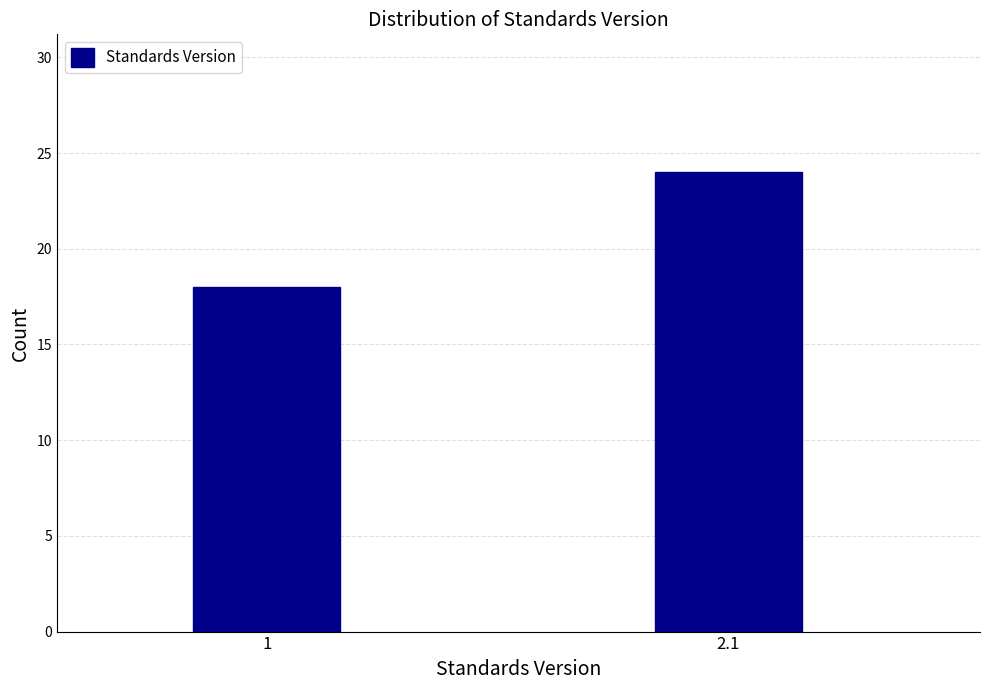

Reading right to left, what are all the values shown in this chart?

2.1=24	1=18